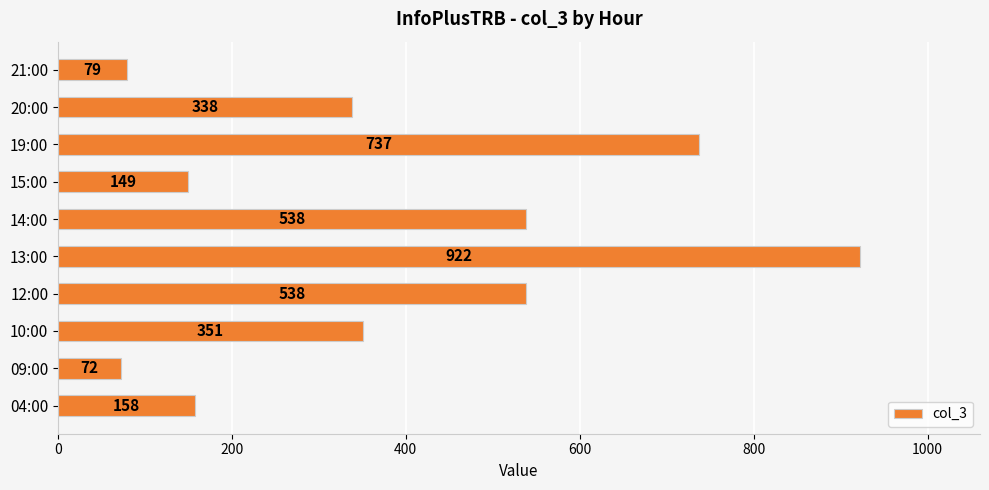

True or false: the data shows 1137 at 19:00.

False